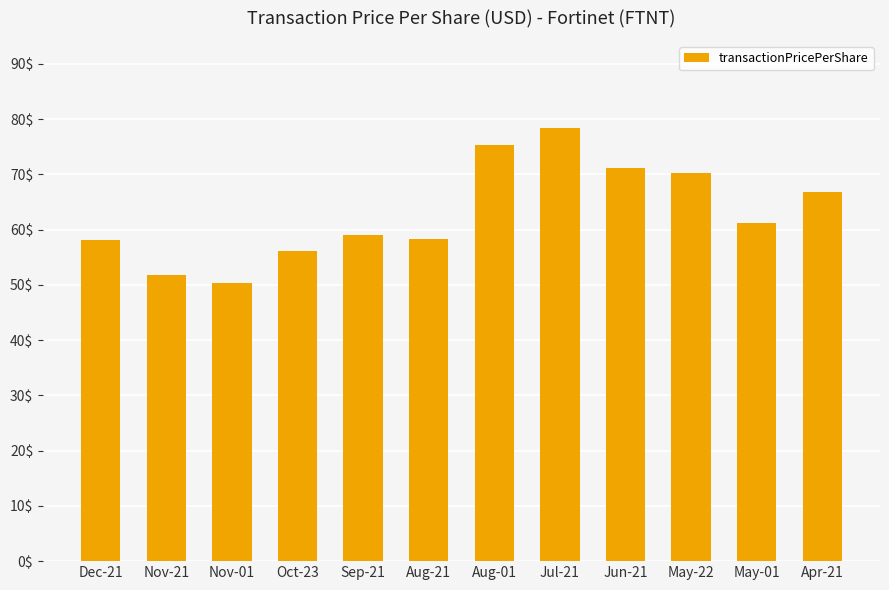

Count the number of values greater than 61.

6